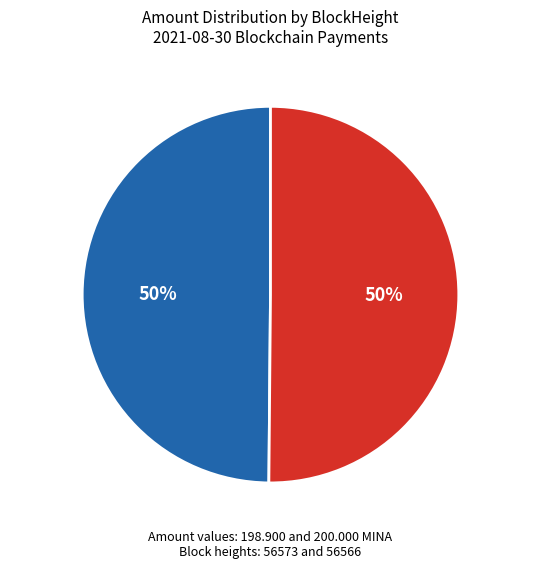

To the nearest percent, what percentage of the pie is 56566?

50%